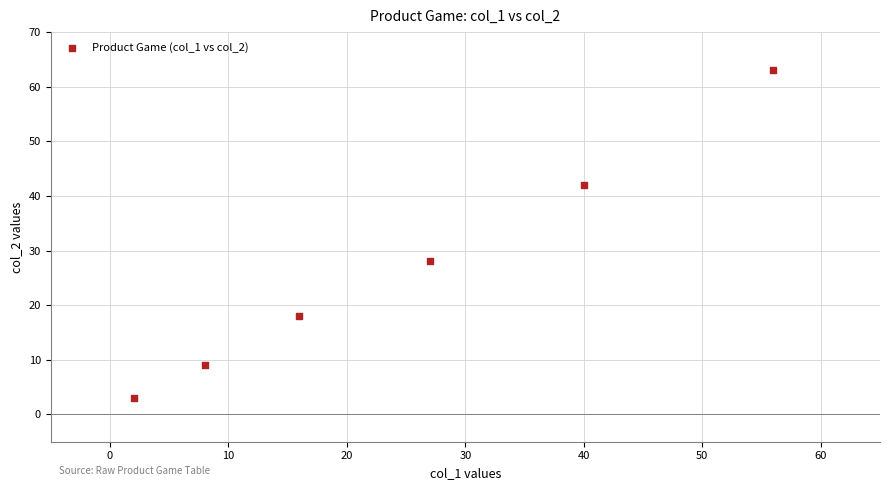

What is the average X value?

25